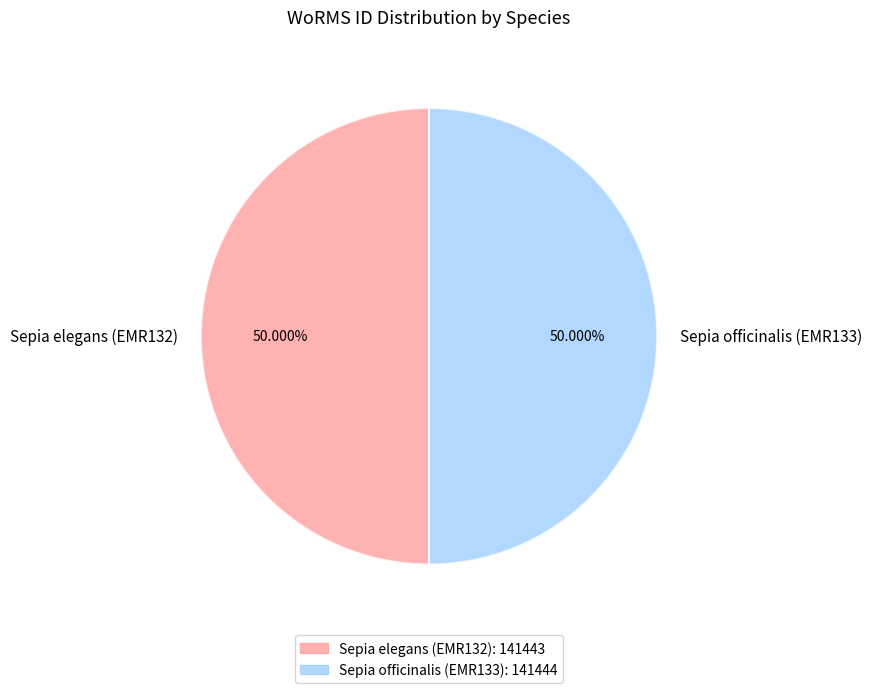

What is the ratio of the value at Sepia officinalis (EMR133) to the value at Sepia elegans (EMR132)?

1.0